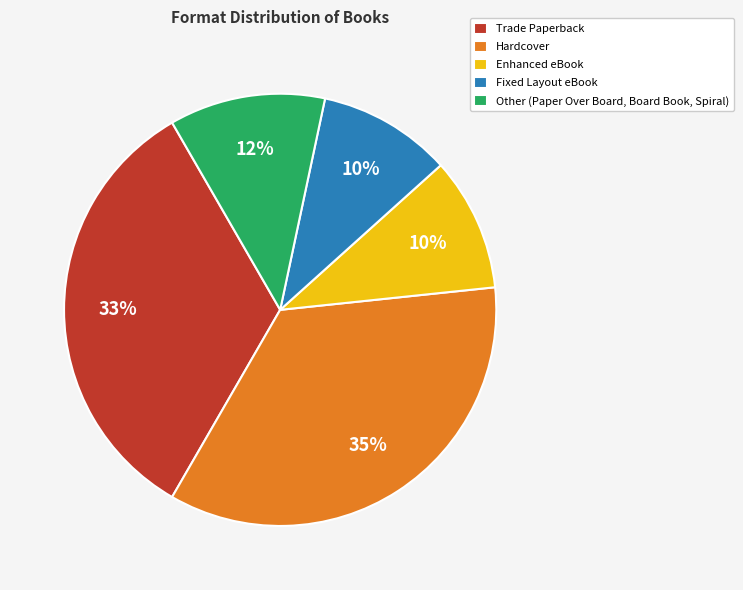

To the nearest percent, what is the difference between the largest and smallest slice percentages?

25%